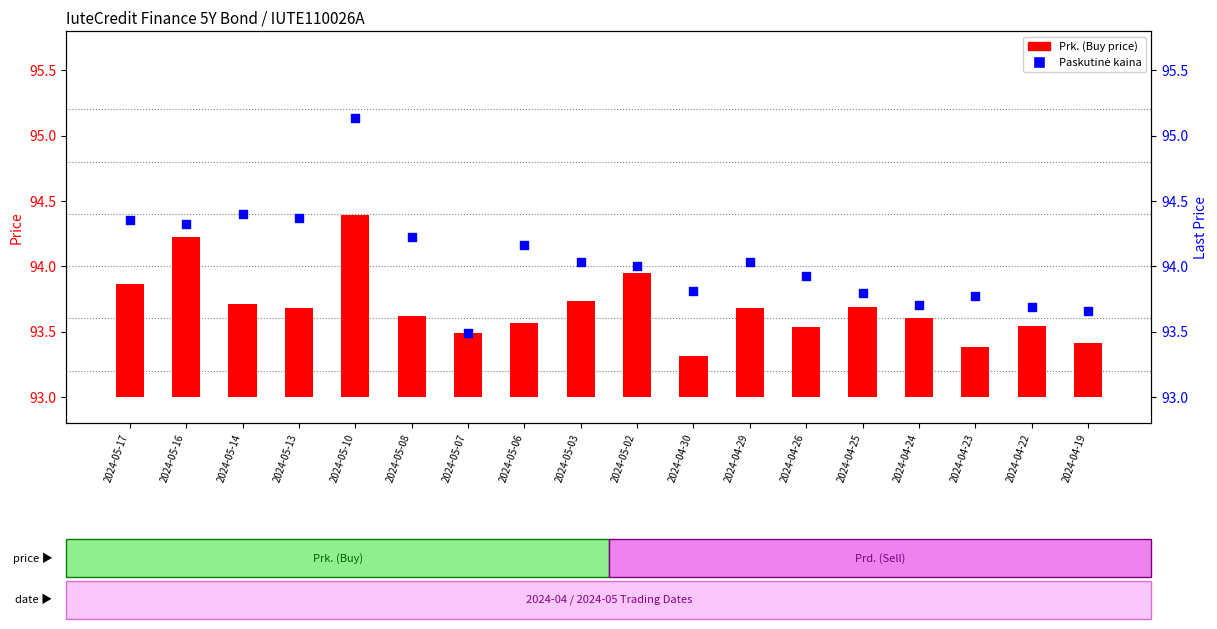

Which series contains the lowest Y value?

Prk.